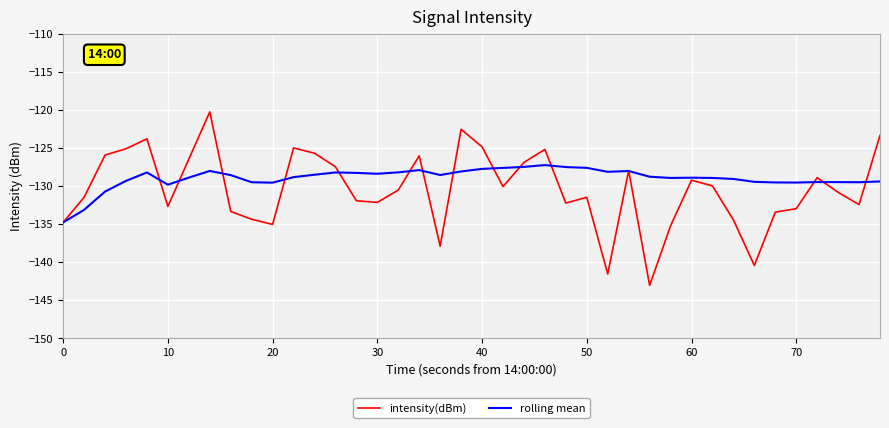

Which series has the largest range (max minus min)?

intensity(dBm)